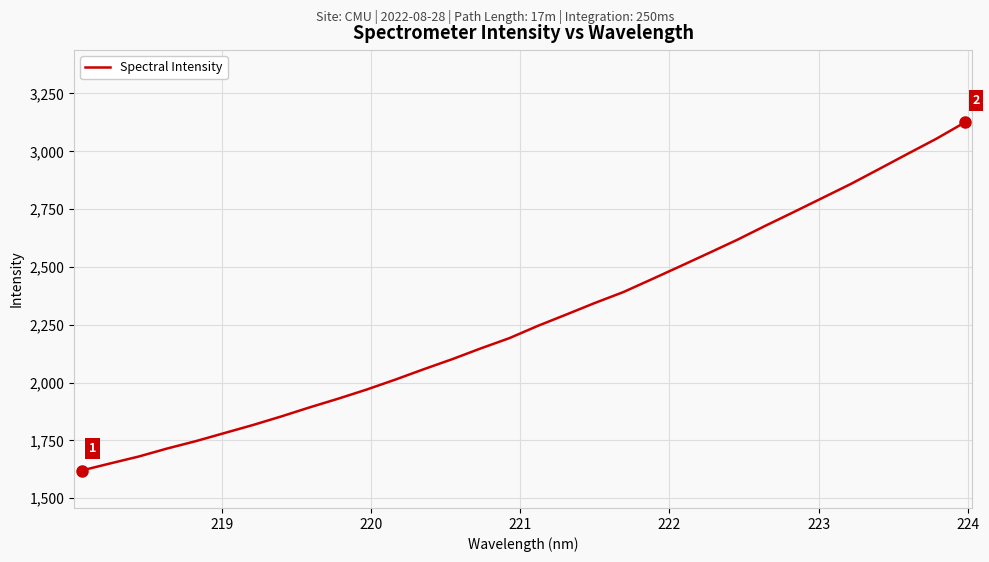

What is the minimum value shown in the chart?

1619.6